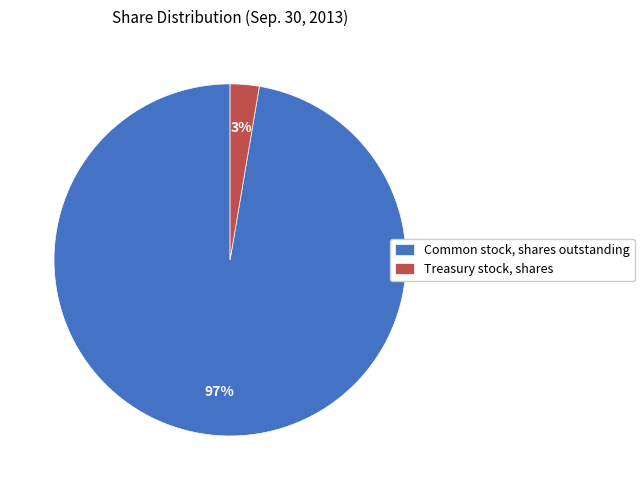

The Common stock, shares outstanding slice represents 83% of the pie. True or false?

False